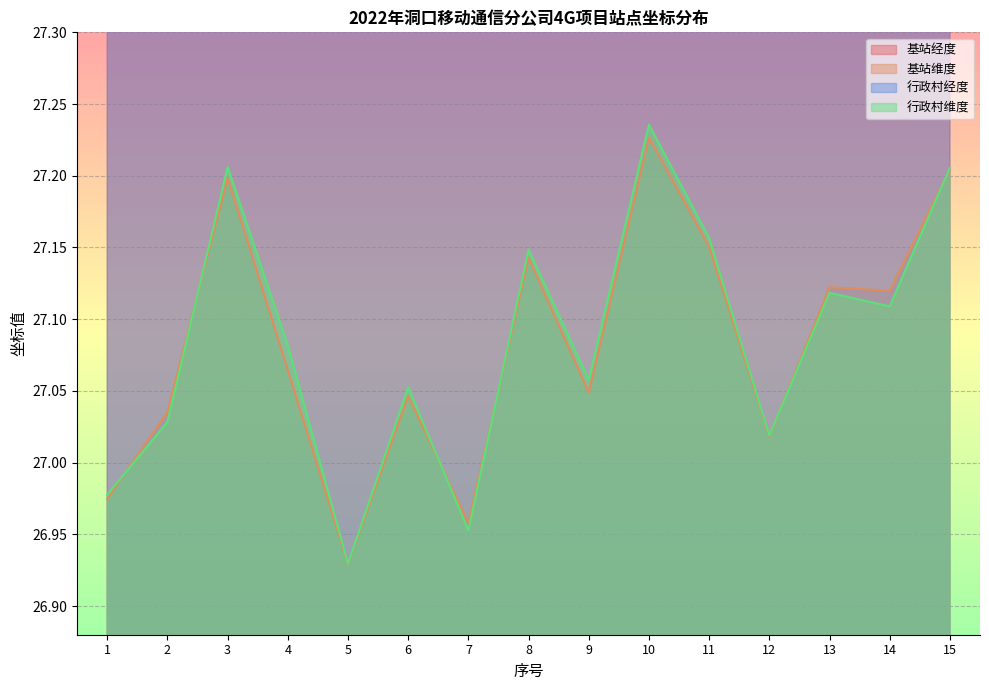

Rank the series by their maximum value, from lowest to highest.

基站维度, 行政村维度, 基站经度, 行政村经度